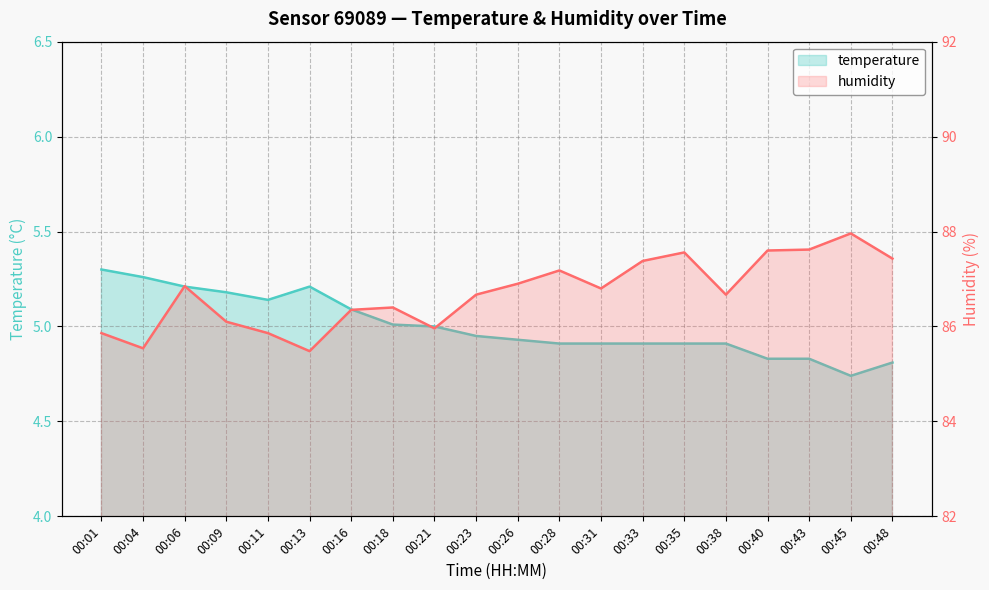

Reading left to right, list all the values displayed in this chart.

temperature: 5.3	5.3	5.2	5.2	5.1	5.2	5.1	5.0	5.0	5.0	4.9	4.9	4.9	4.9	4.9	4.9	4.8	4.8	4.7	4.8
humidity: 85.9	85.5	86.8	86.1	85.9	85.5	86.3	86.4	86.0	86.7	86.9	87.2	86.8	87.4	87.6	86.7	87.6	87.6	88.0	87.4